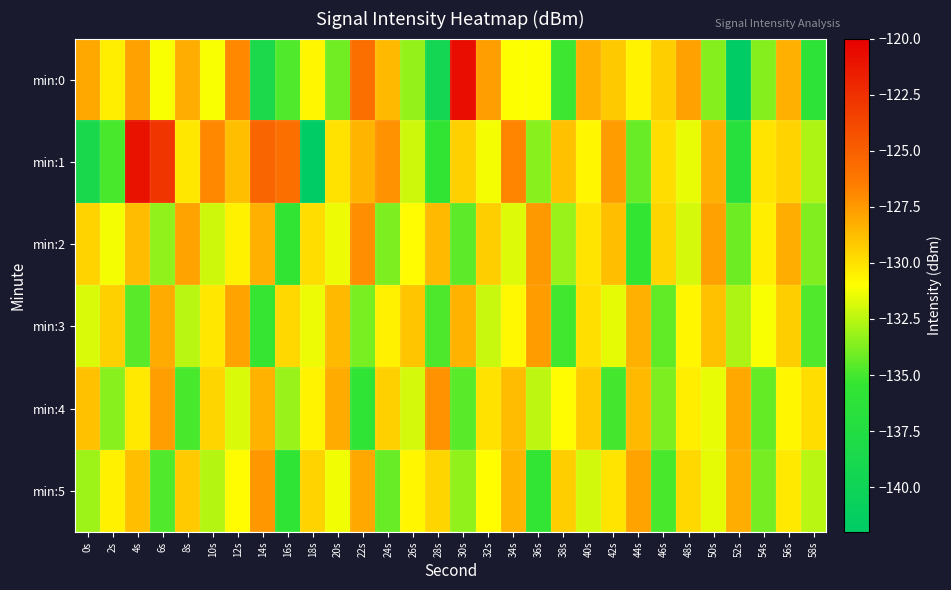

Which series has the largest range (max minus min)?

min:0